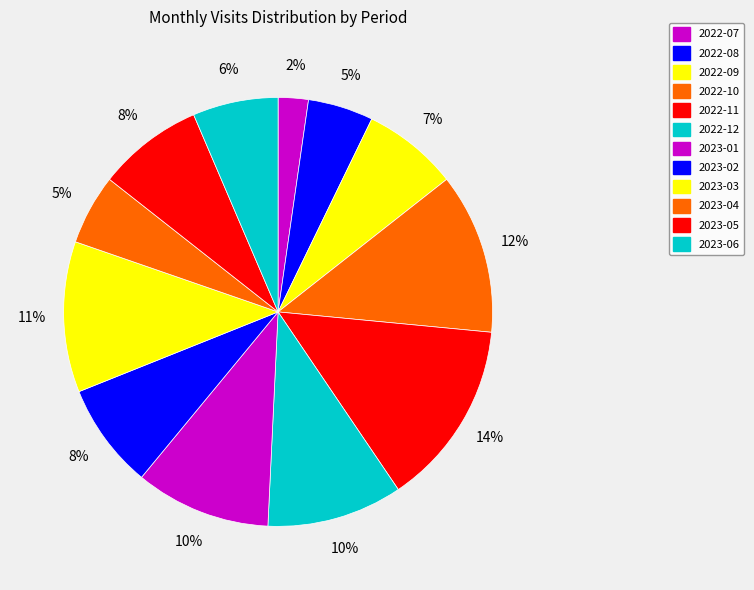

The 2022-08 slice represents 5% of the pie. True or false?

True